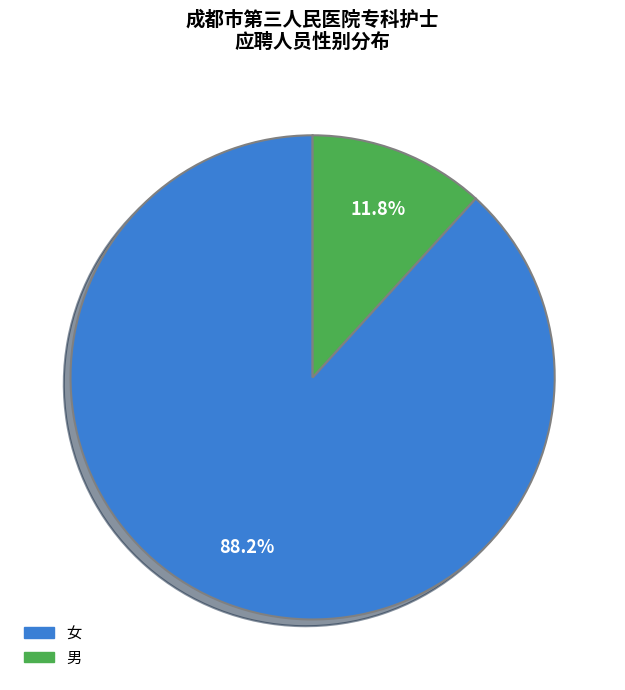

Combined, do 女 and 男 account for over 50%?

Yes